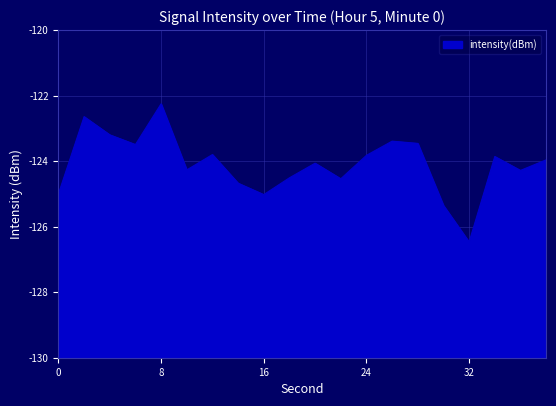

What is the sum of all values?

-2482.1